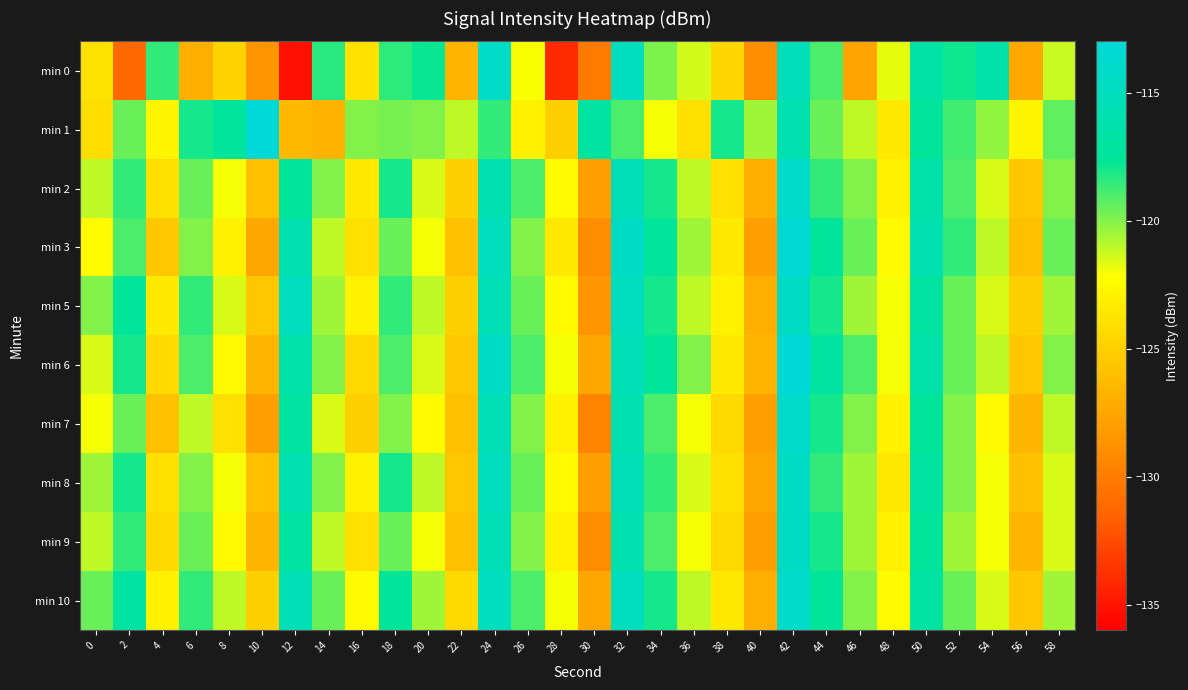

How many series are shown in this chart?

10